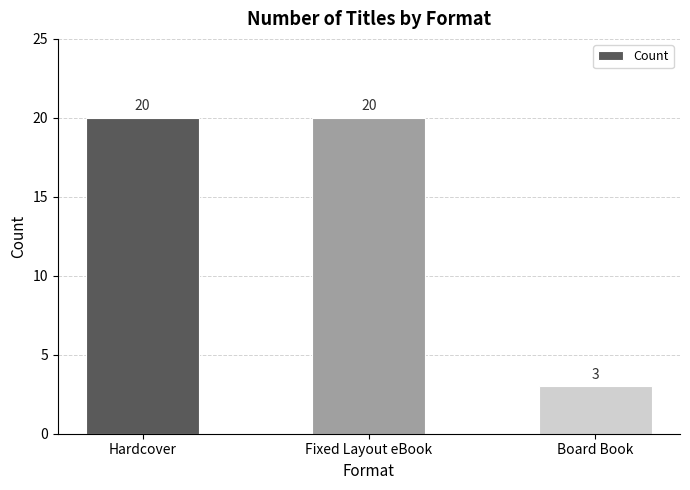

What is the ratio of the value at Fixed Layout eBook to the value at Hardcover?

1.0